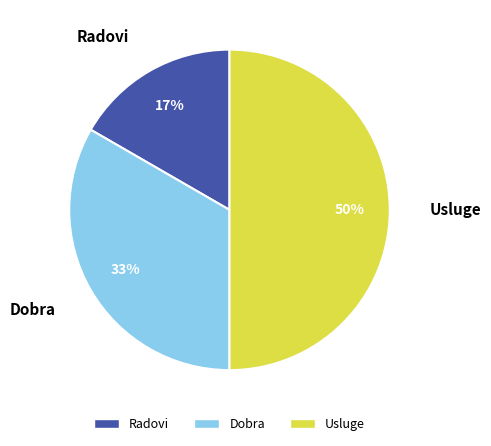

What is the largest slice in the pie chart?

Usluge